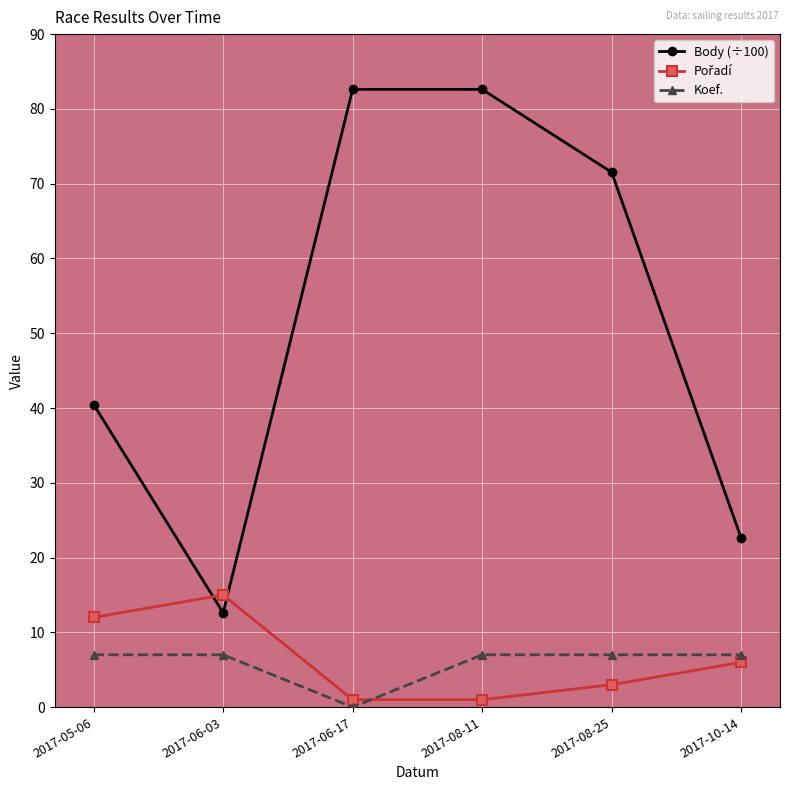

The value of Body (÷100) at 2017-05-06 is 40.5. True or false?

True